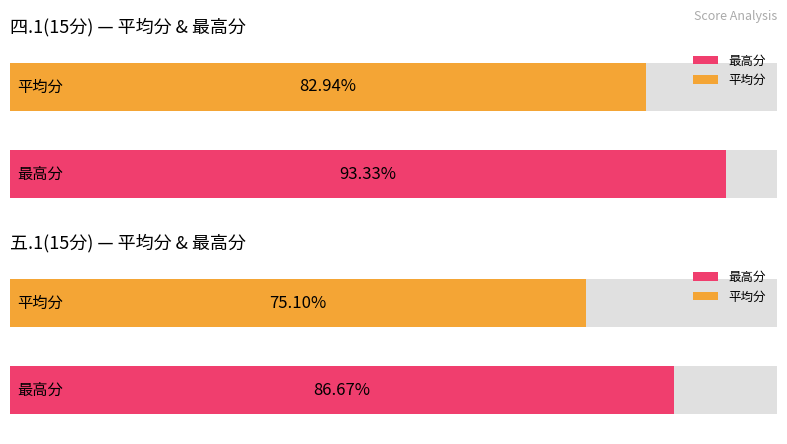

Is it true that 五.1(15分) equals 15 at 代欣圆?

False